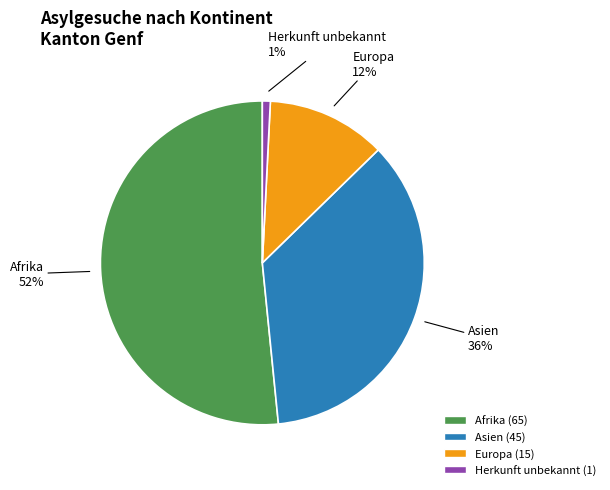

To the nearest percent, what is the average slice percentage?

25%